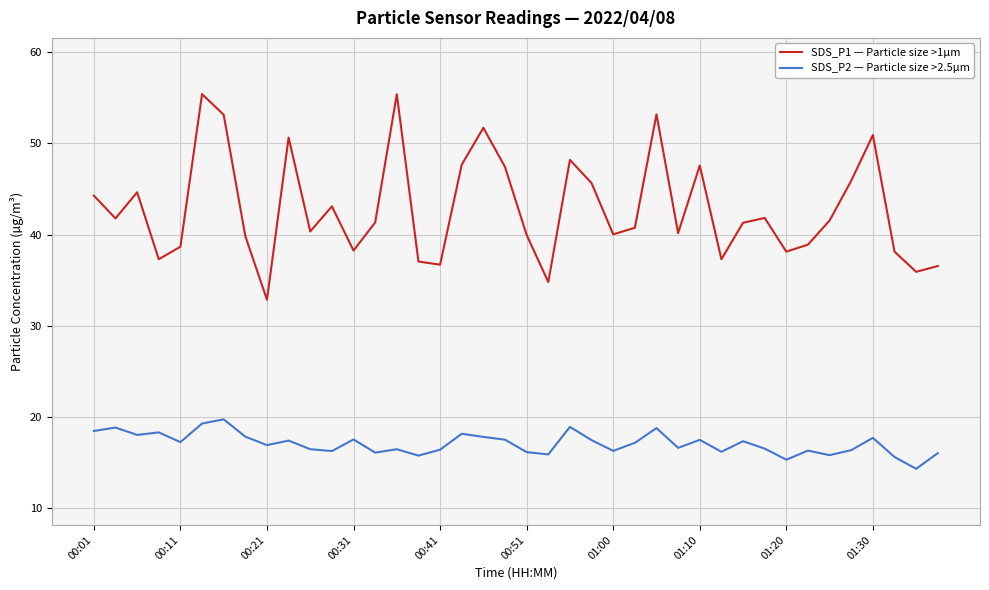

Rank the series by their maximum value, from lowest to highest.

SDS_P2 — Particle size >2.5µm, SDS_P1 — Particle size >1µm